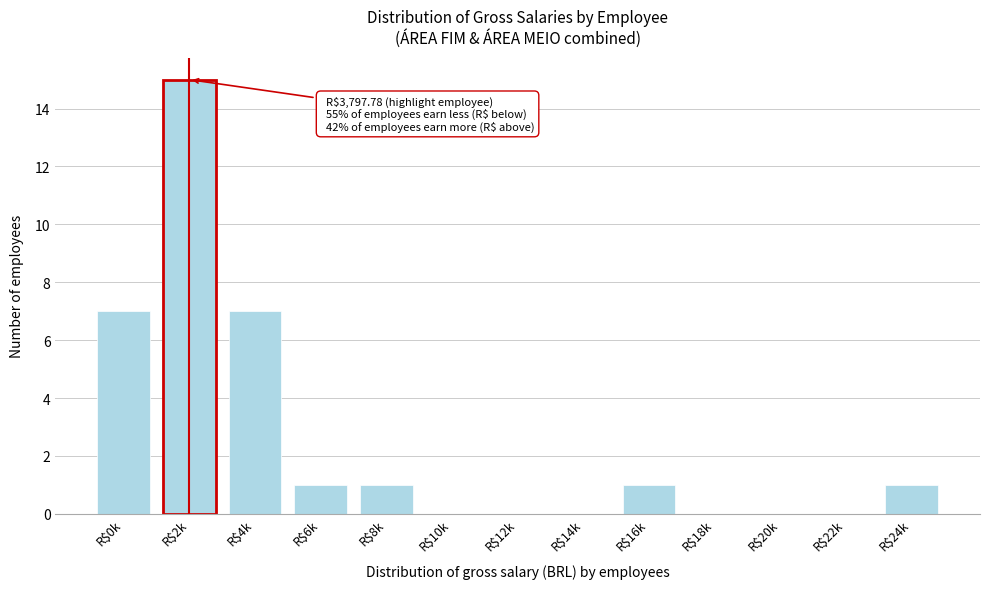

Which label corresponds to the largest value in the chart?

R$2k